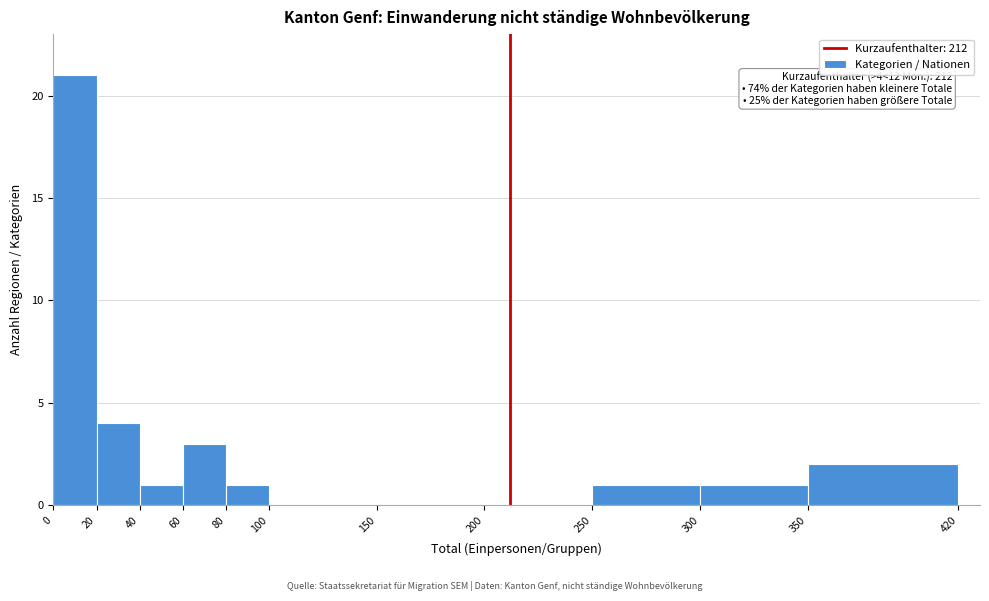

Which range on the x-axis has the tallest bar?

0 to 20